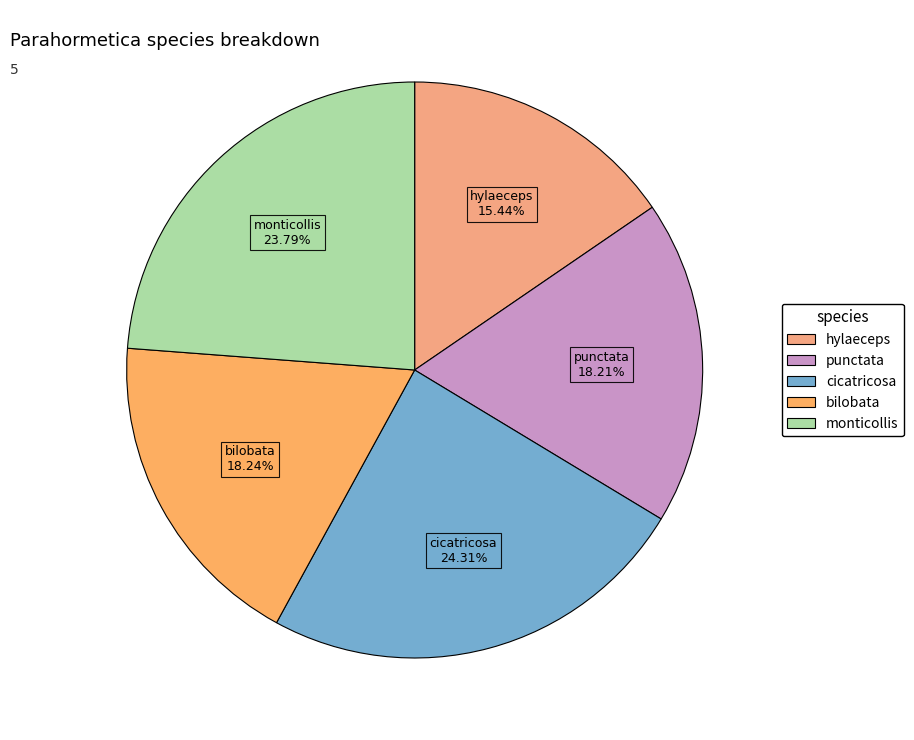

Is there a majority slice in this chart?

No